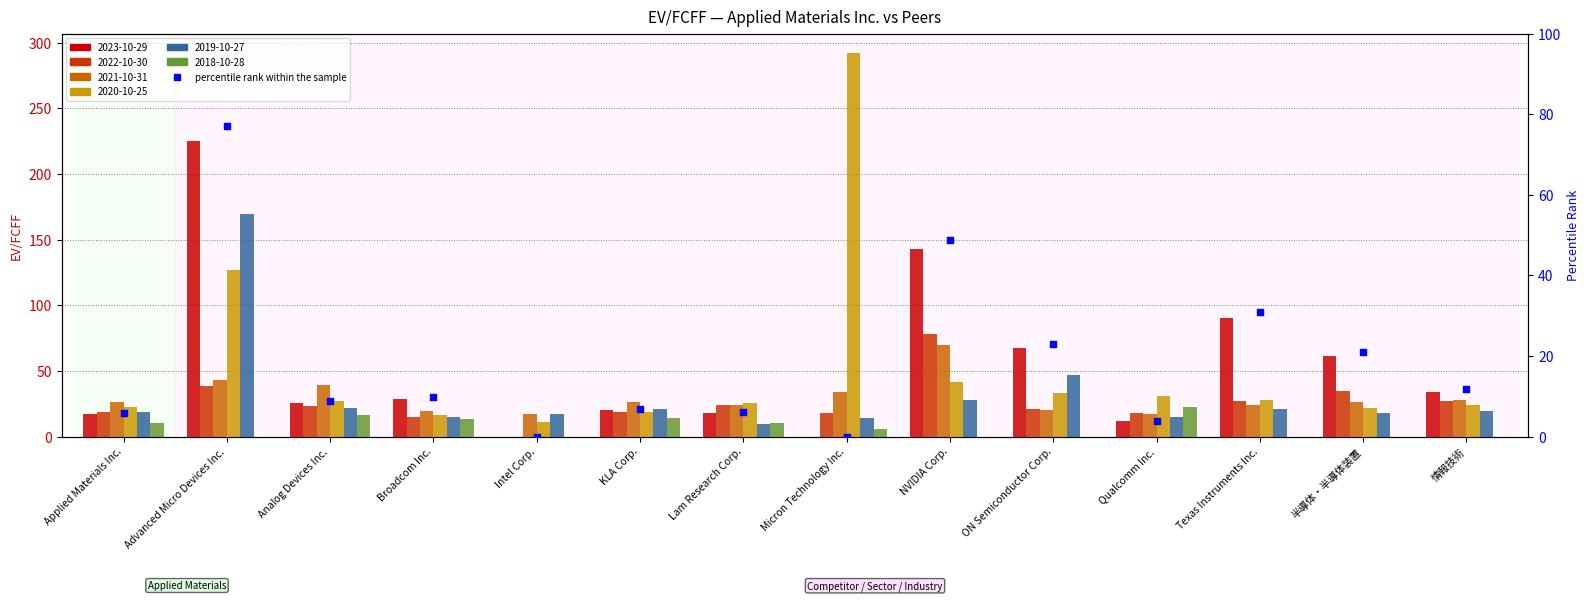

Between KLA Corp. and Applied Materials Inc., which is larger?

KLA Corp.